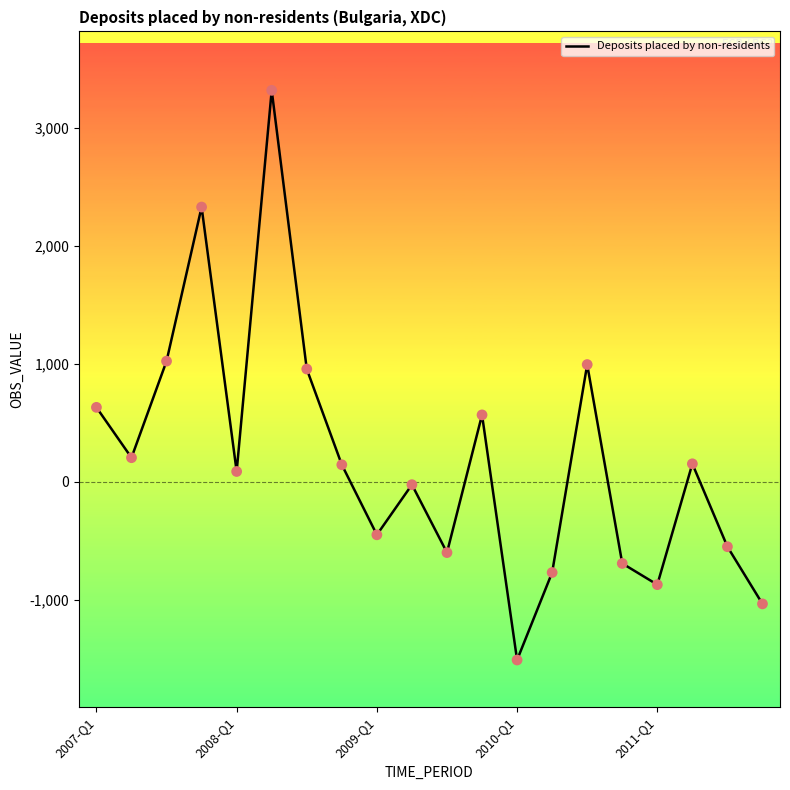

What is the greatest value displayed?

3319